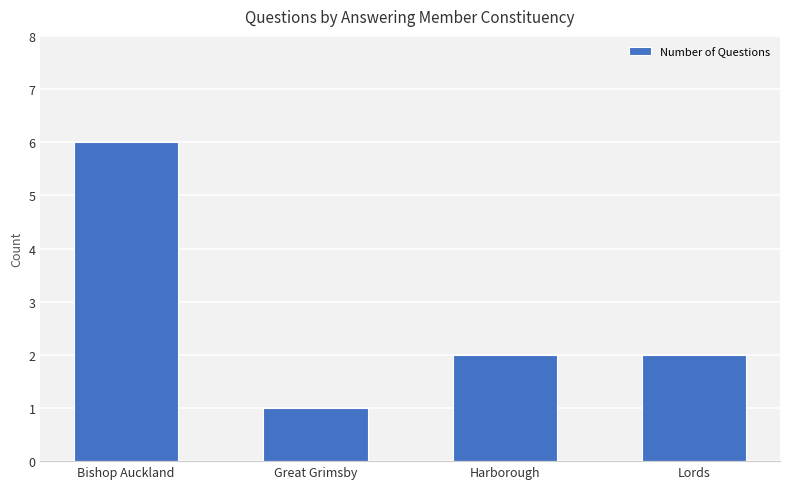

What is the minimum value shown in the chart?

1